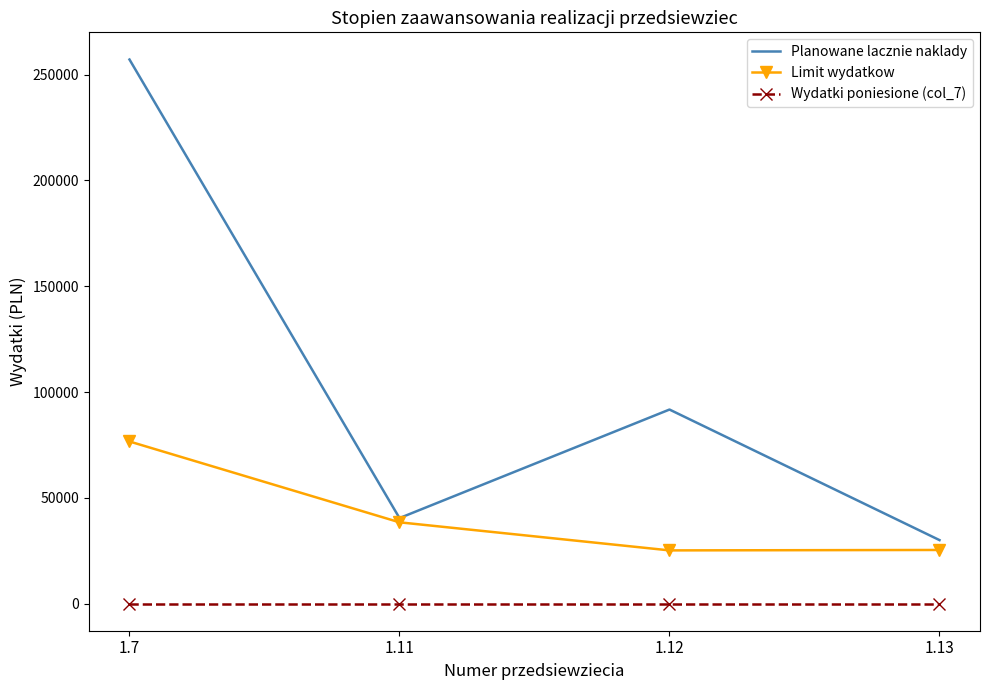

At how many categories does at least one series exceed 198369?

1